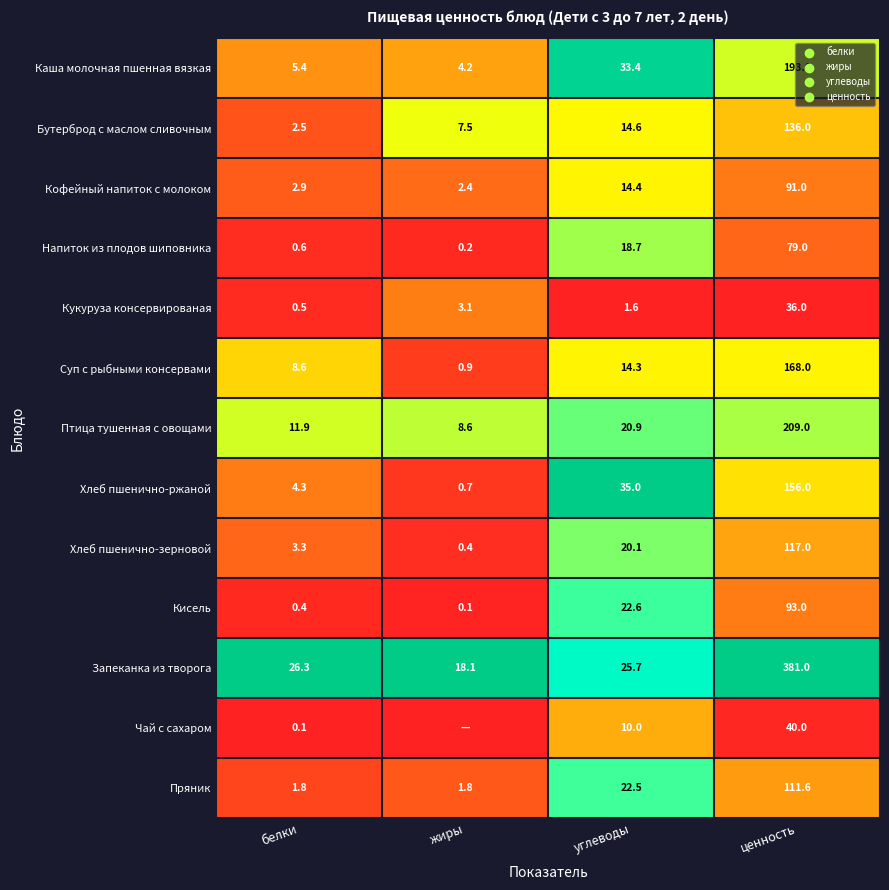

Is it true that Бутерброд с маслом сливочным equals 0.6 at белки?

False